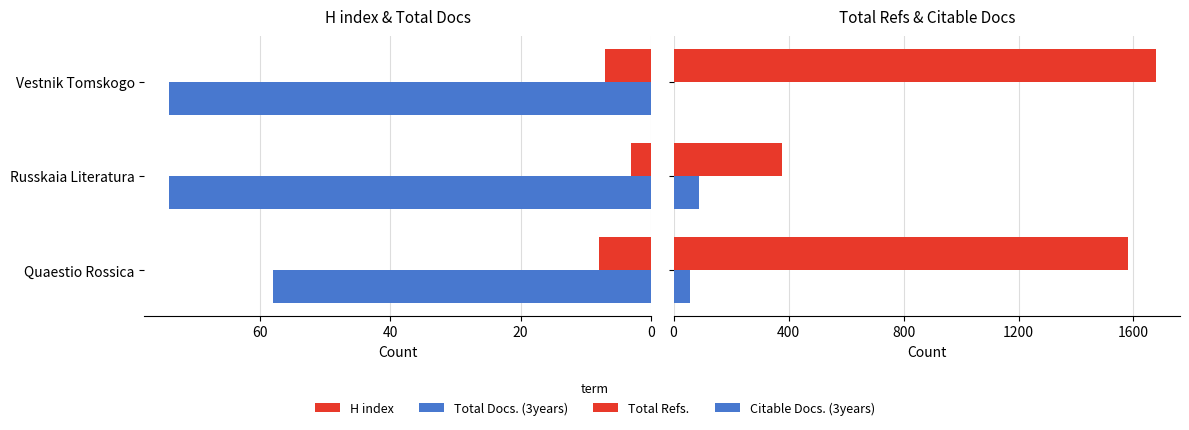

Which series has the largest range (max minus min)?

Total Refs.